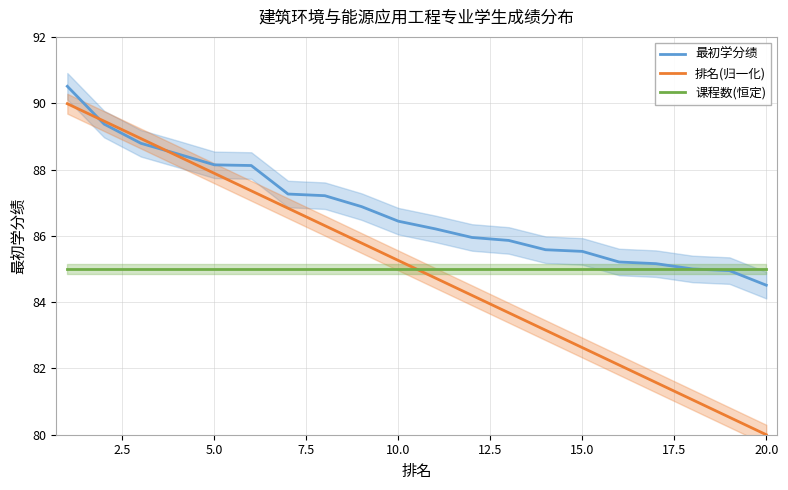

Which category has the lowest value in the 最初学分绩 series?

20.0